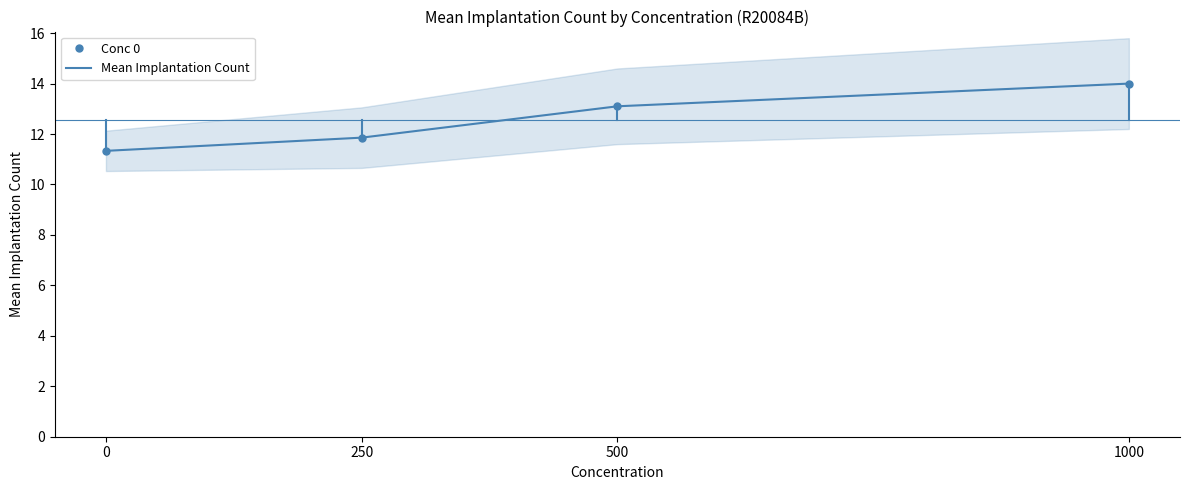

Reading right to left, list all the values displayed in this chart.

1000=14.0	500=13.1	250=11.9	0=11.3